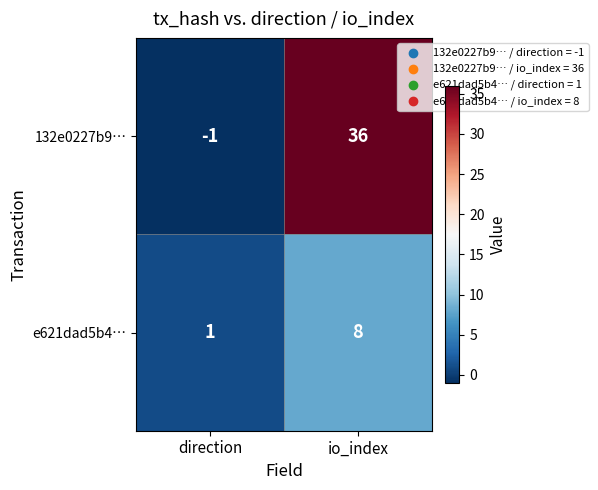

What is the difference between the maximum and minimum values in the 132e0227b9… series?

37